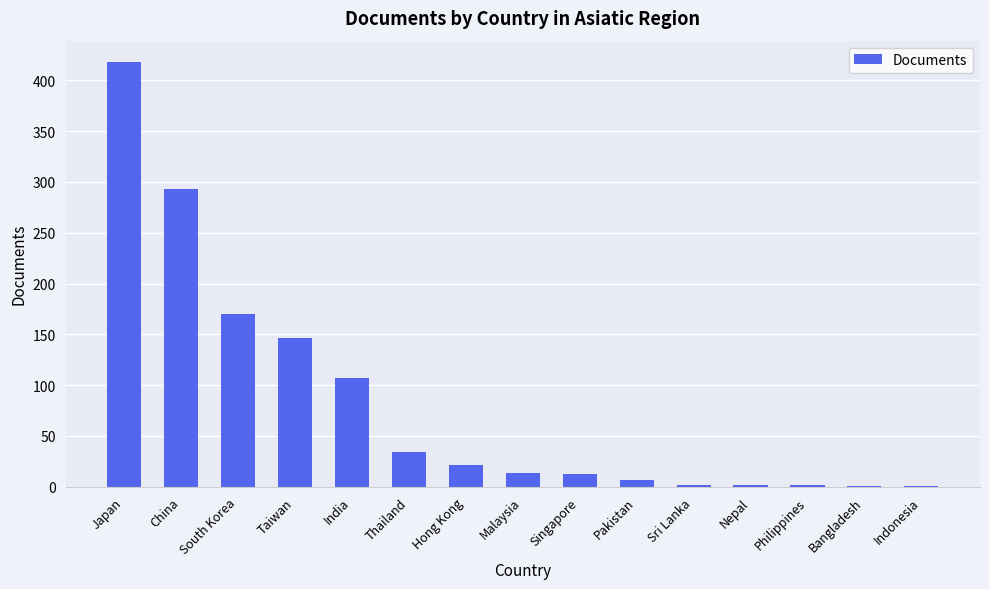

What is the average value?

82